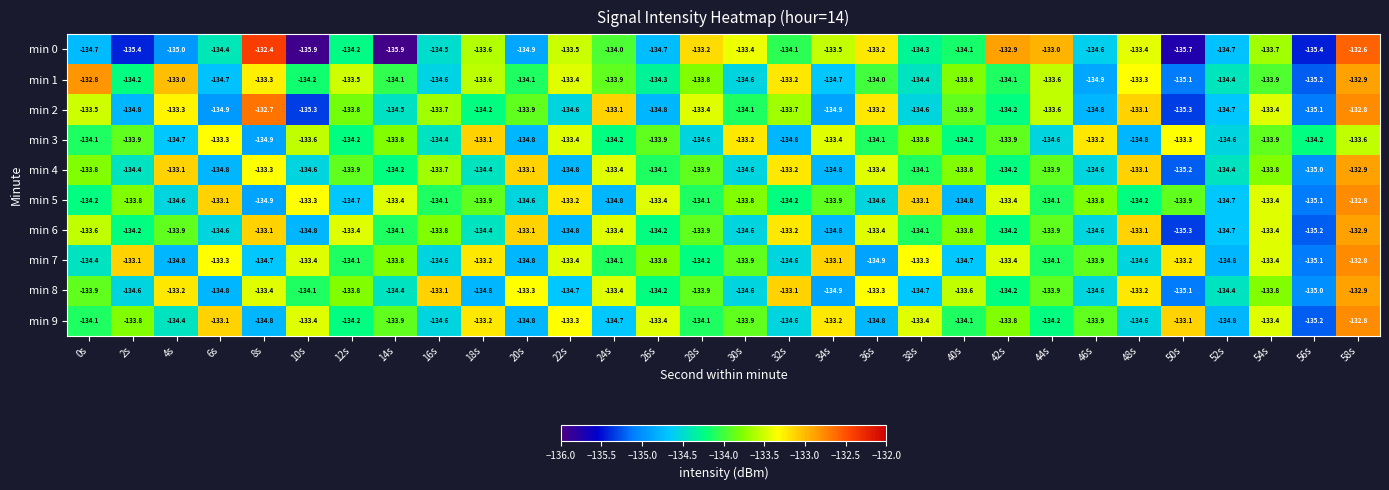

What value does the min 2 series have at 6s?

-134.9